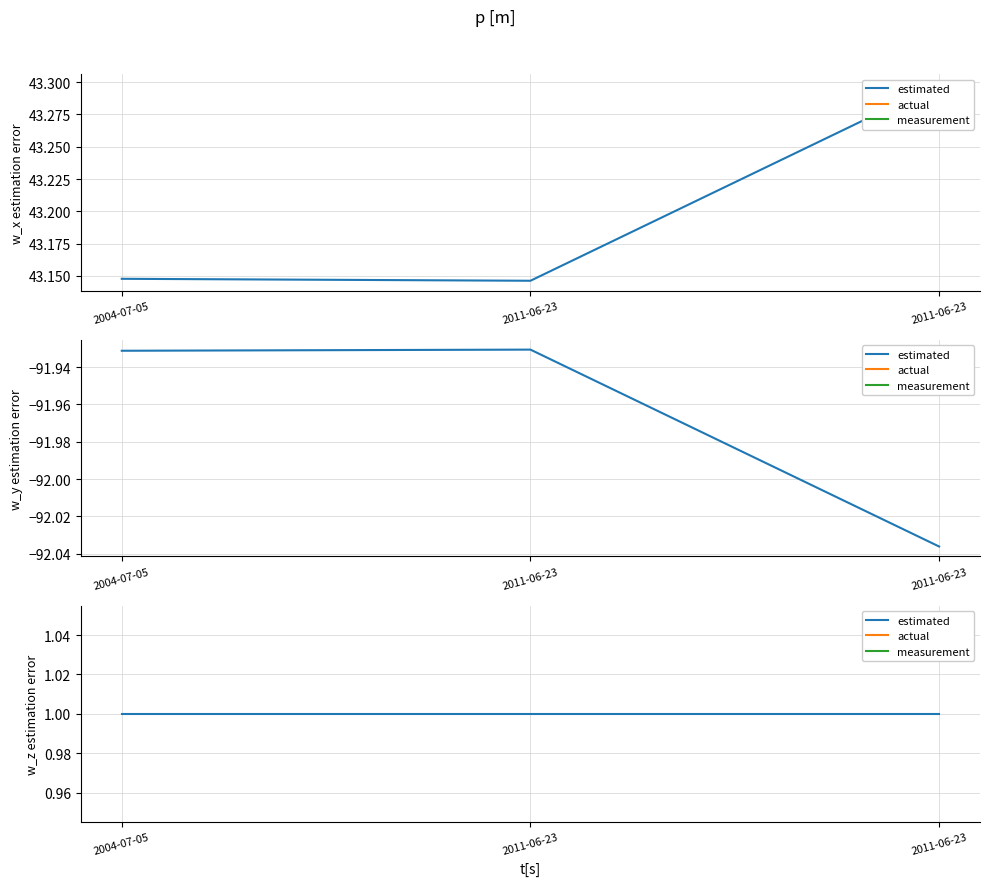

True or false: Longitude has a value of -91.9 at 2011-06-23.

True